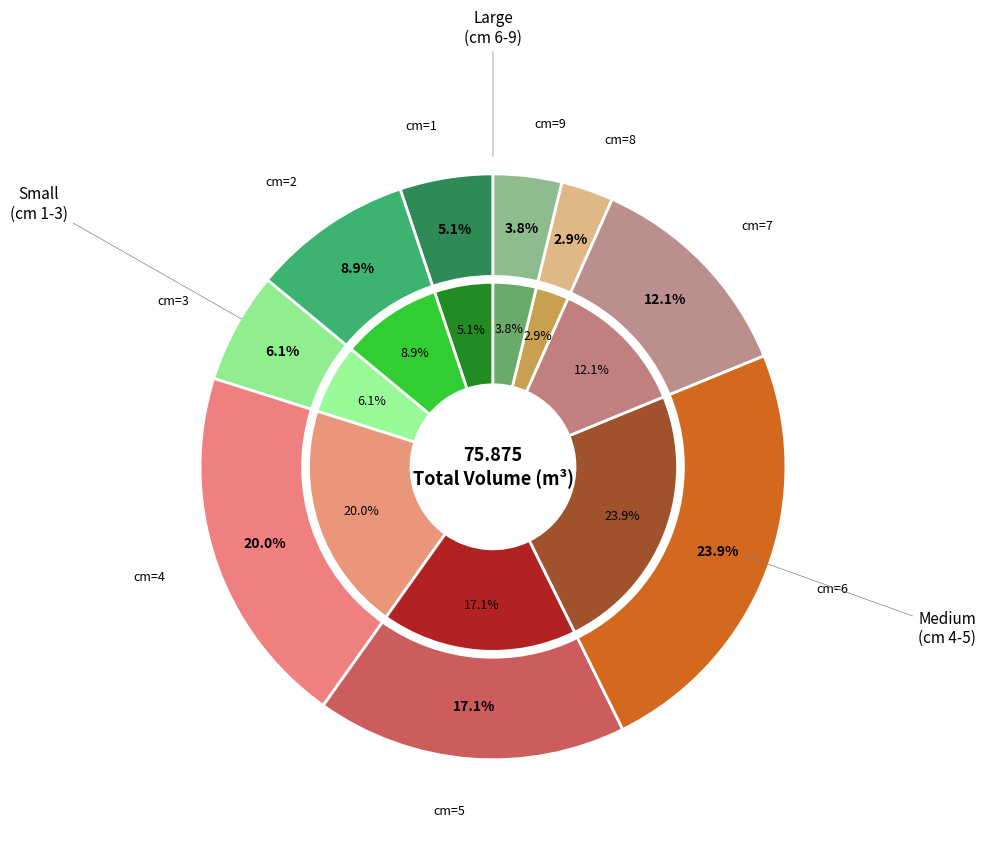

Which slice is the largest?

6